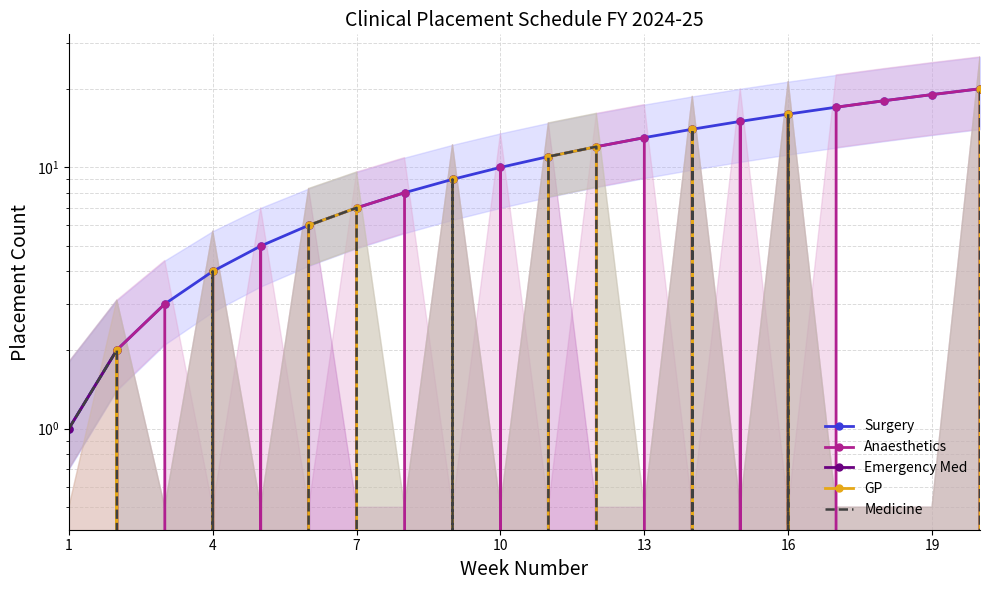

Between 7 and 16, which series saw the biggest shift?

Surgery